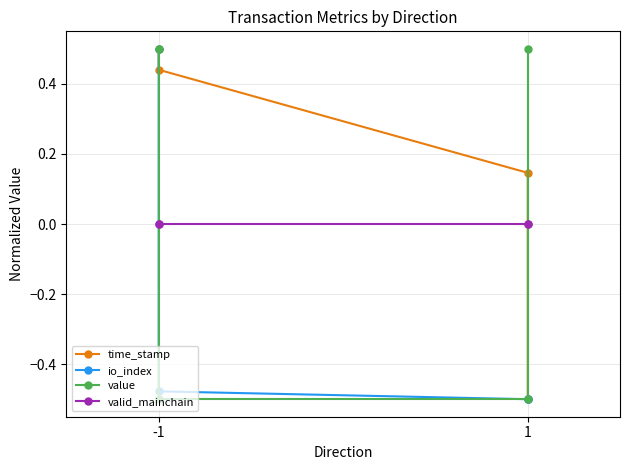

The value series shows -0.8 at 1. True or false?

False